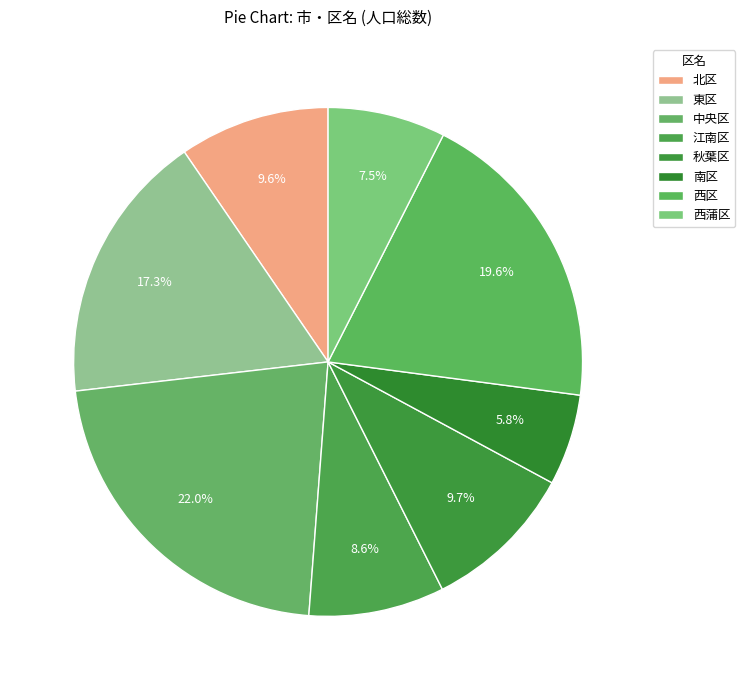

To the nearest percent, what percentage of the pie is 西区?

20%